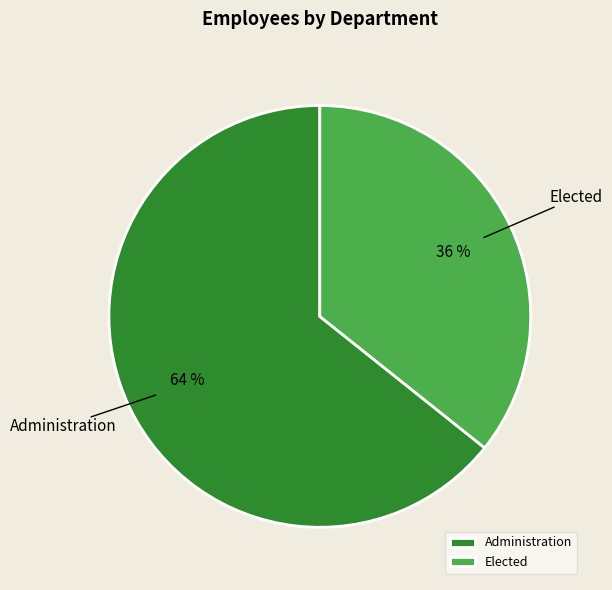

How many slices are in this pie chart?

2